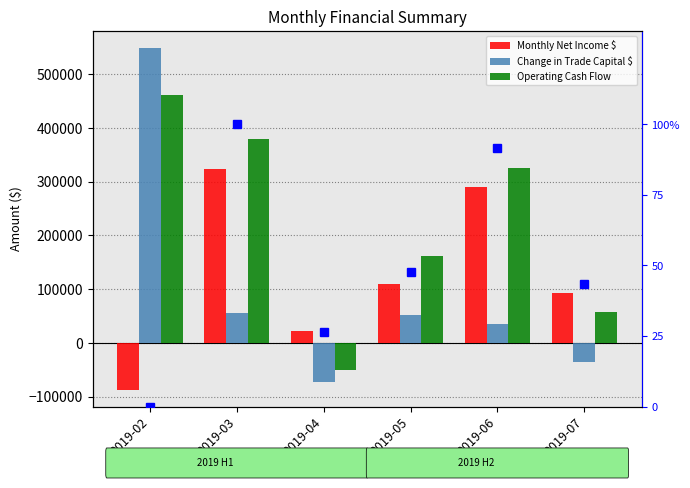

What is the approximate value of Monthly Net Income $ at 2019-06?

290000.0